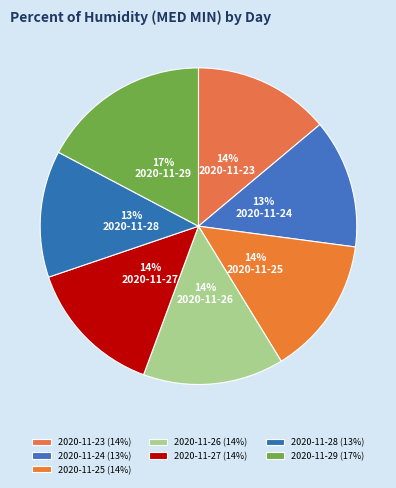

Count the number of slices in the pie.

7